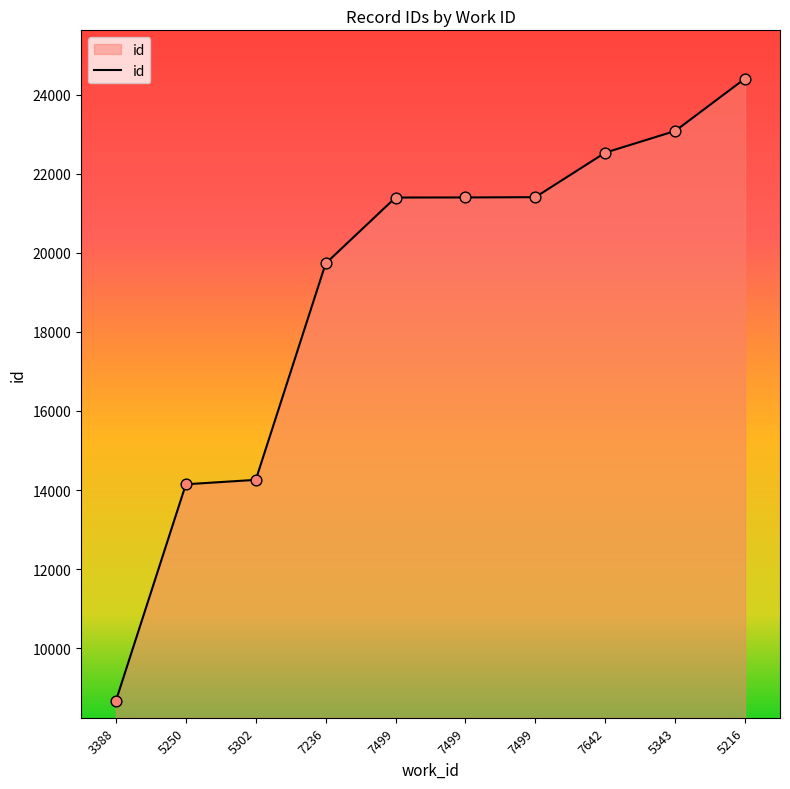

Which has a higher value, 7236 or 5216?

5216